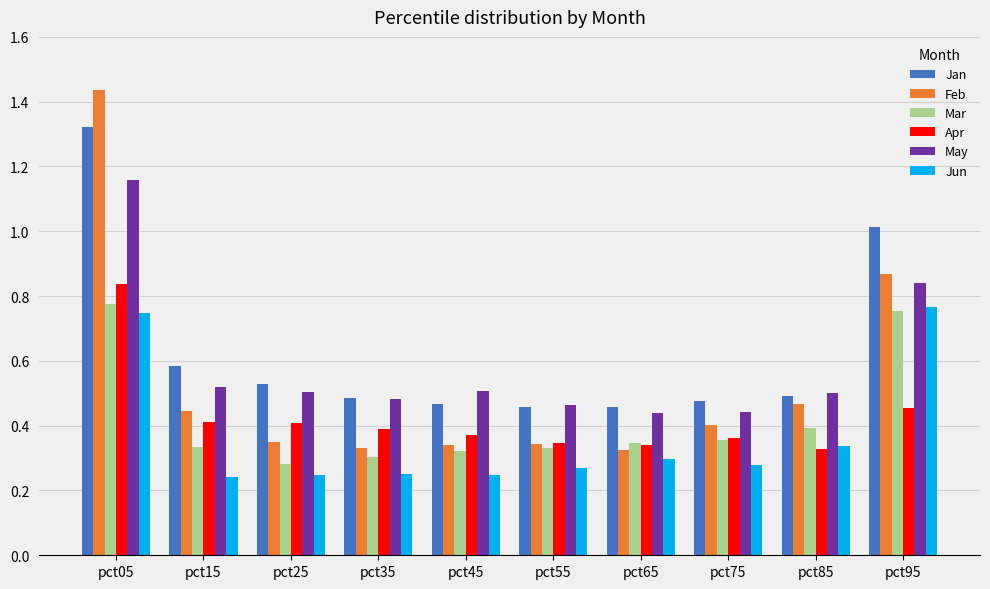

At which category is the sum across all series the highest?

pct05